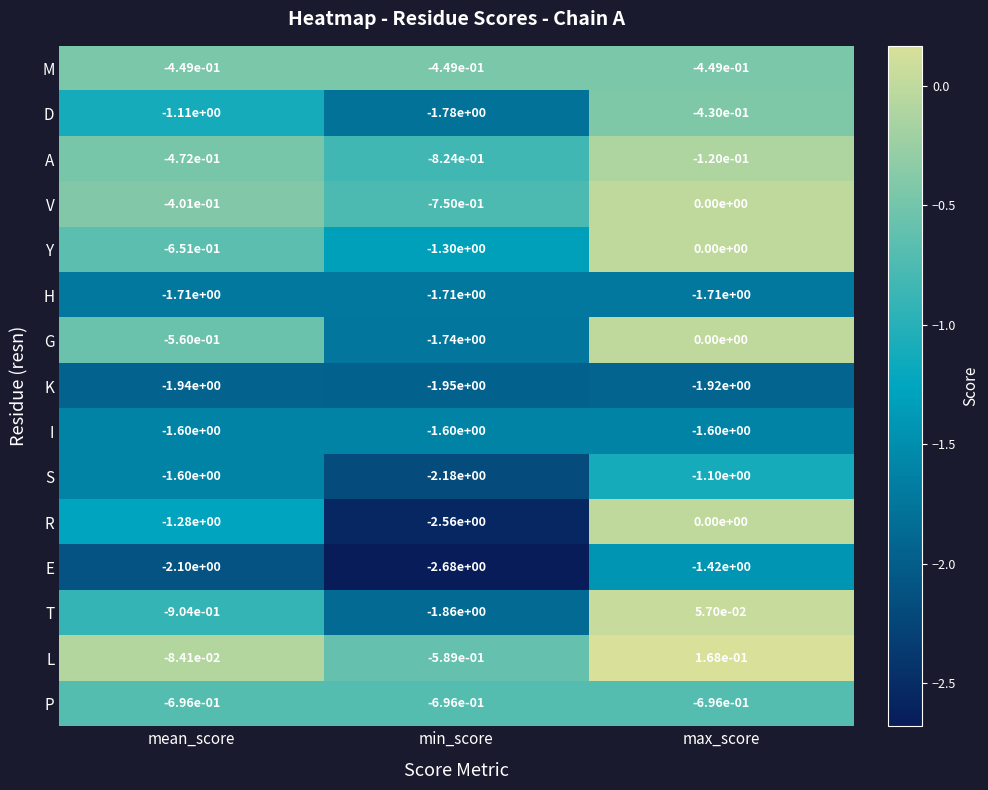

At which category is the sum across all series the highest?

max_score